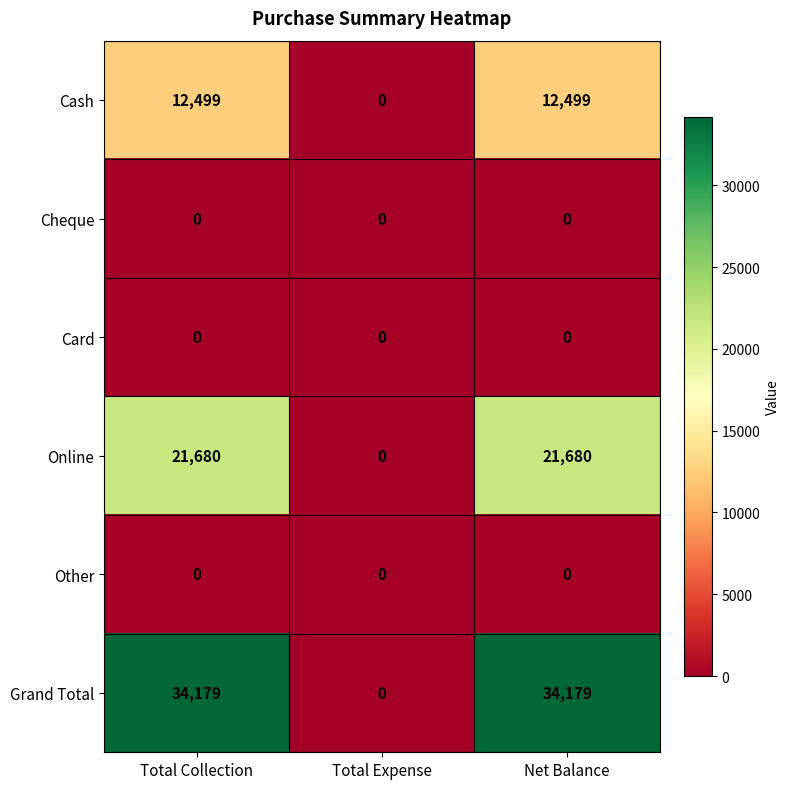

Which series has the widest spread of values?

Grand Total